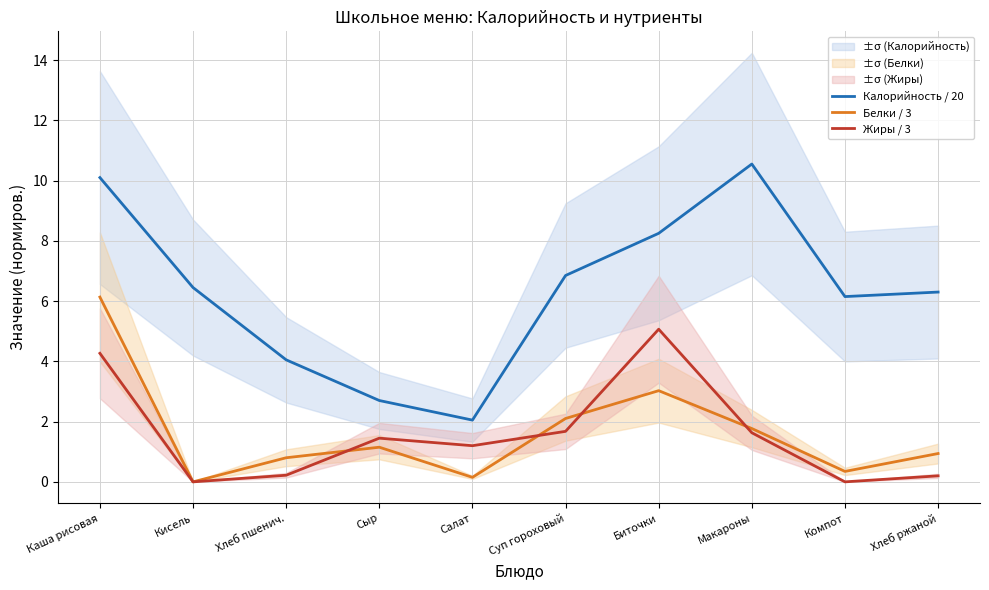

What is the highest value of the Калорийность / 20 series?

10.6